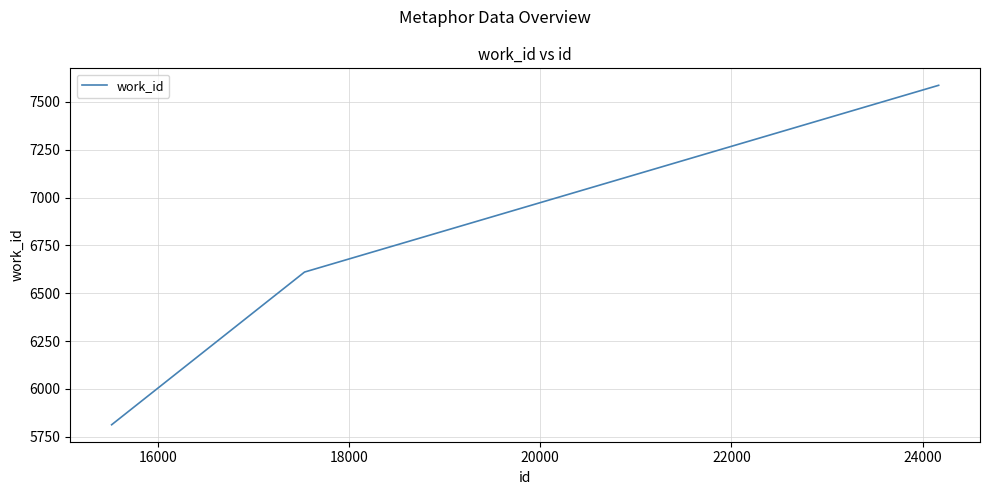

Reading left to right, list all the values displayed in this chart.

5813	6611	7587